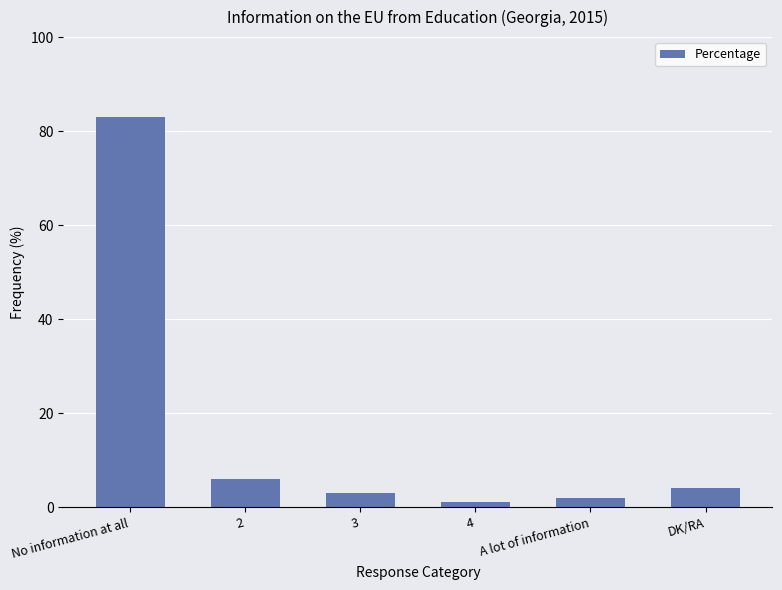

What is the value of the 4th bar from the left?

1